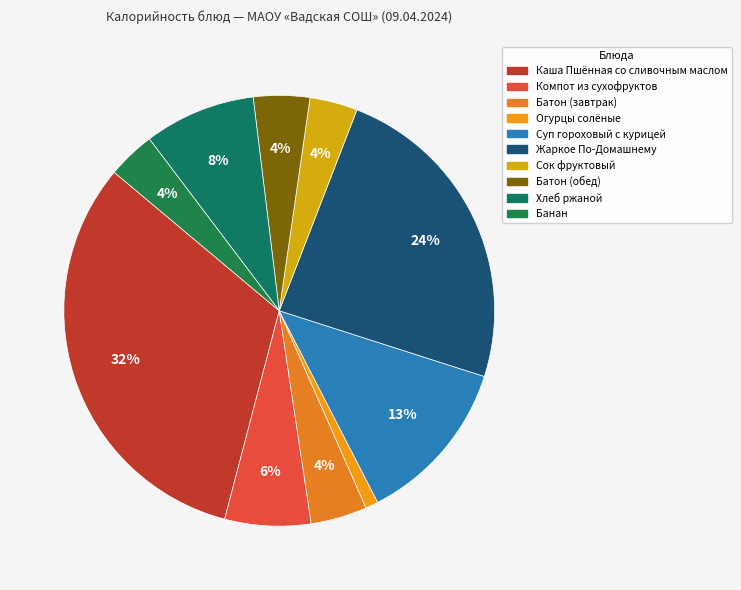

What percentage is the Жаркое По-Домашнему slice, to the nearest percent?

24%